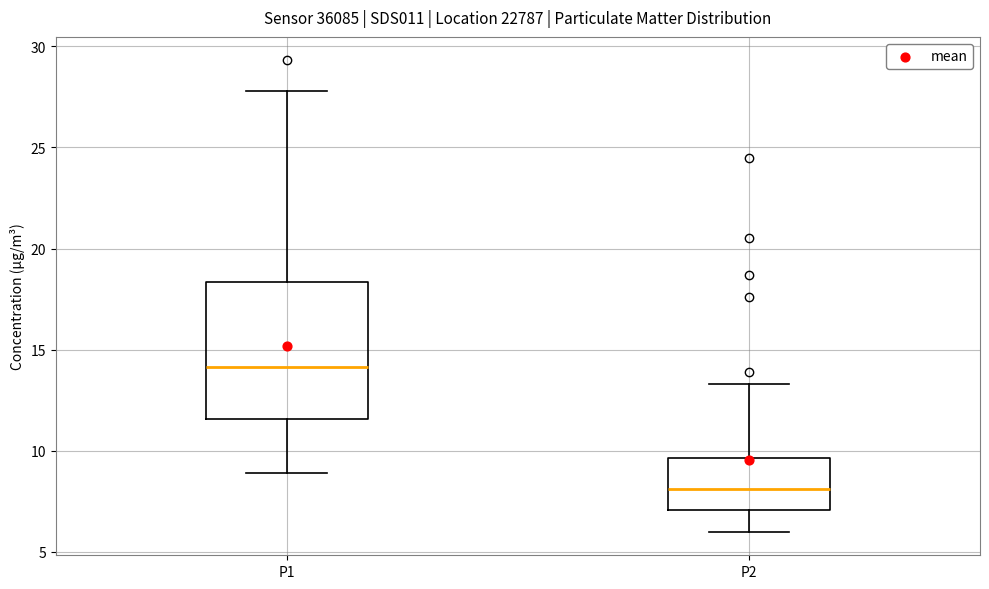

Reading left to right, read every box against the y-axis: the position of its median line, the range the box covers, and the ends of its whiskers. The values are not printed on the chart, so give them approximately, as read against the axis.

P1: median 14.0, box 11.5 to 18.5, whiskers 9.0 to 28.0
P2: median 8.0, box 7.0 to 9.5, whiskers 6.0 to 13.5